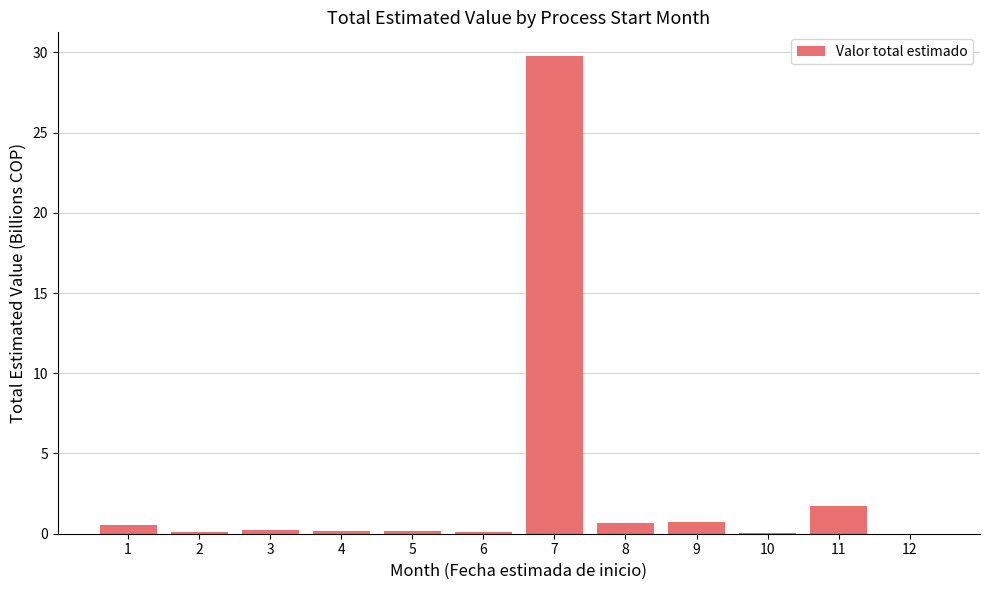

Are the bars horizontal?

No